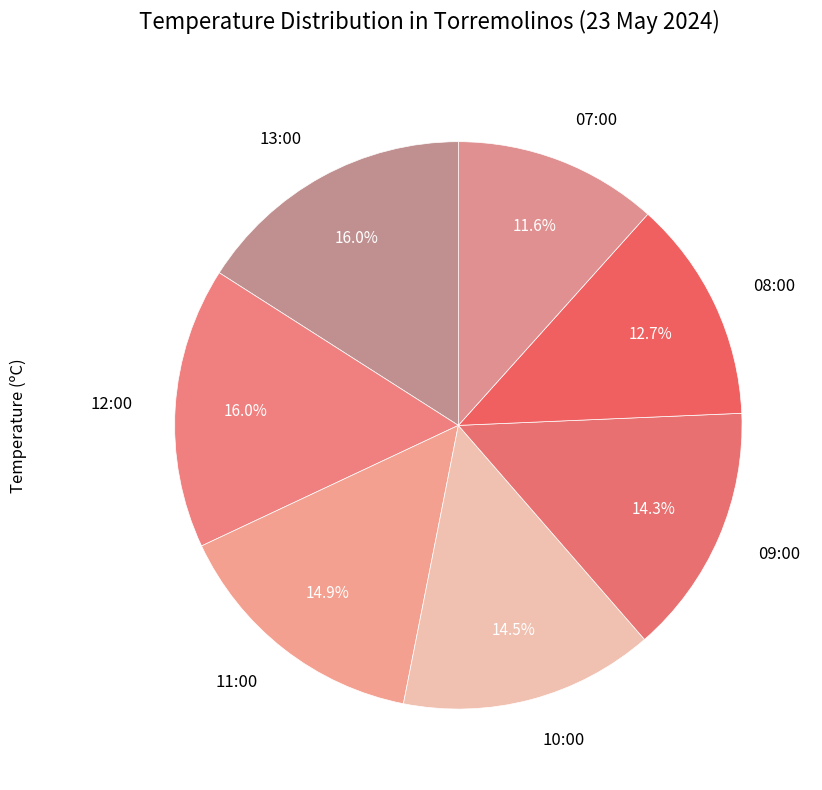

What is the smallest slice in the pie chart?

07:00